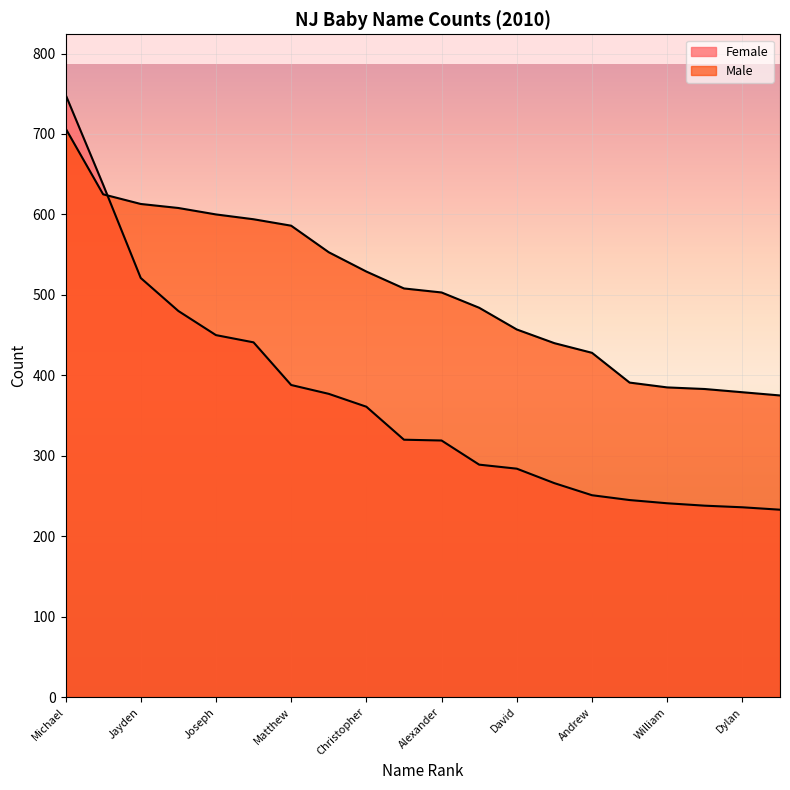

What is the label of the 14th point from the left?

Ethan